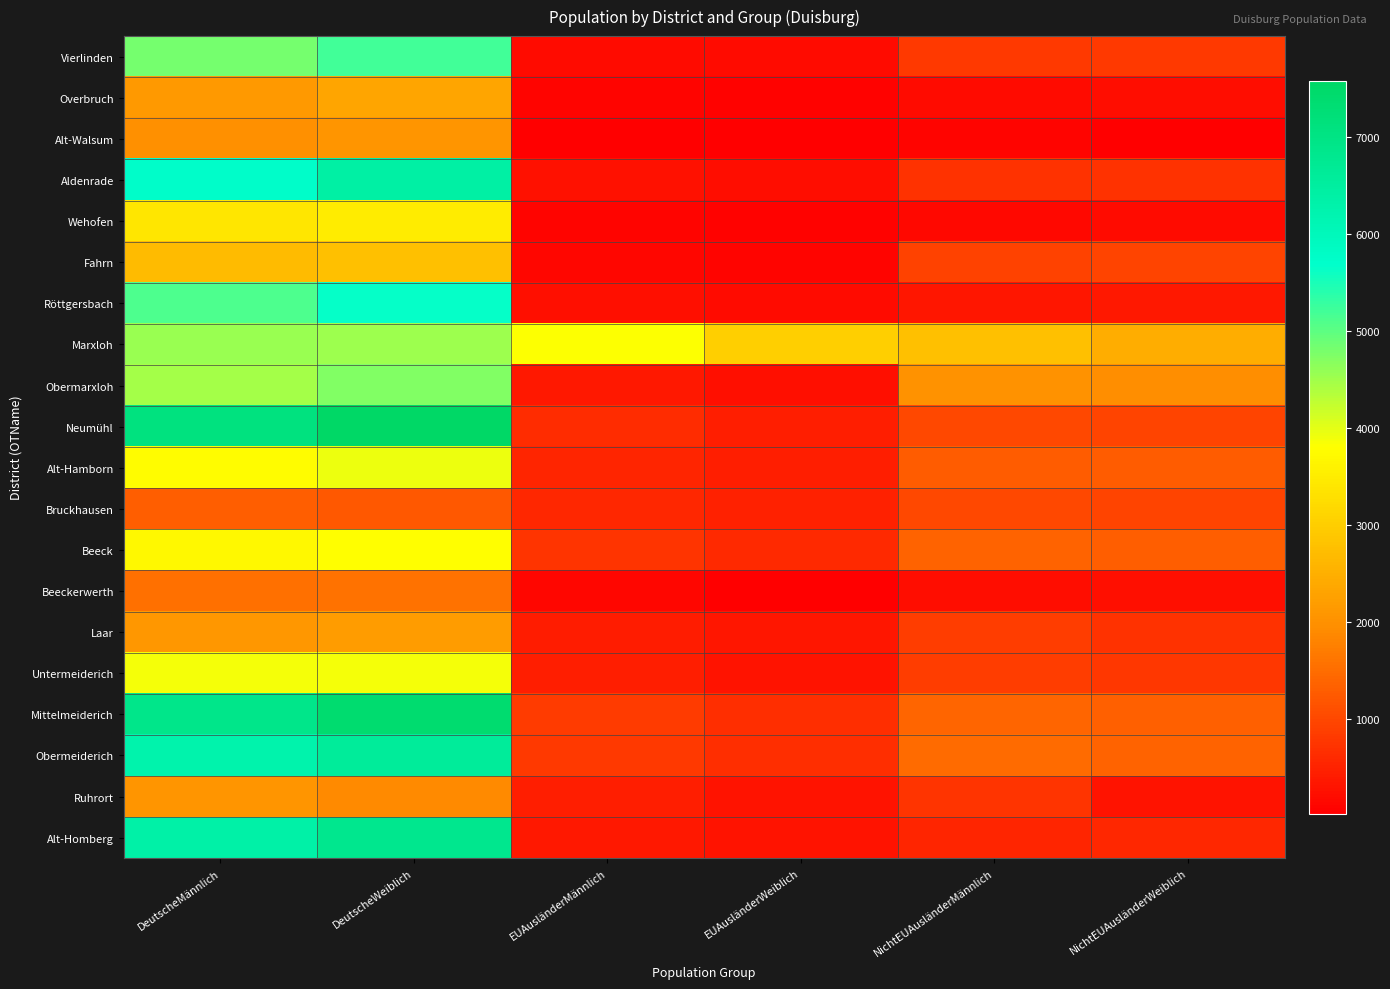

Rank the series by their maximum value, from highest to lowest.

Neumühl, Mittelmeiderich, Alt-Homberg, Obermeiderich, Aldenrade, Röttgersbach, Vierlinden, Obermarxloh, Marxloh, Alt-Hamborn, Untermeiderich, Beeck, Wehofen, Fahrn, Overbruch, Laar, Alt-Walsum, Ruhrort, Beeckerwerth, Bruckhausen